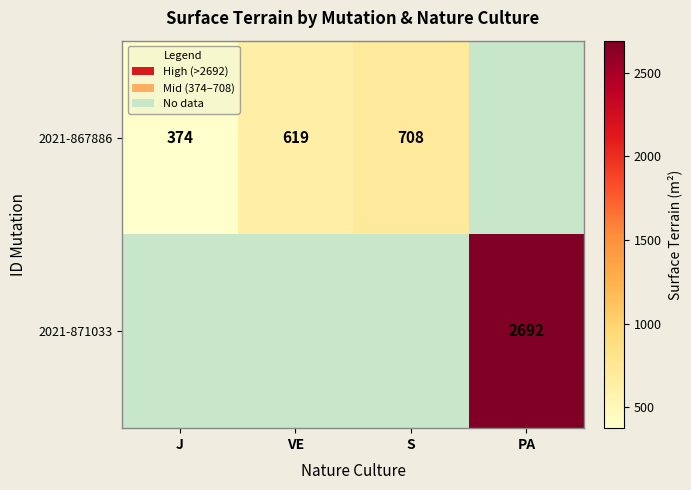

Is the value of 2021-871033 at PA greater than the value of 2021-867886 at S?

Yes